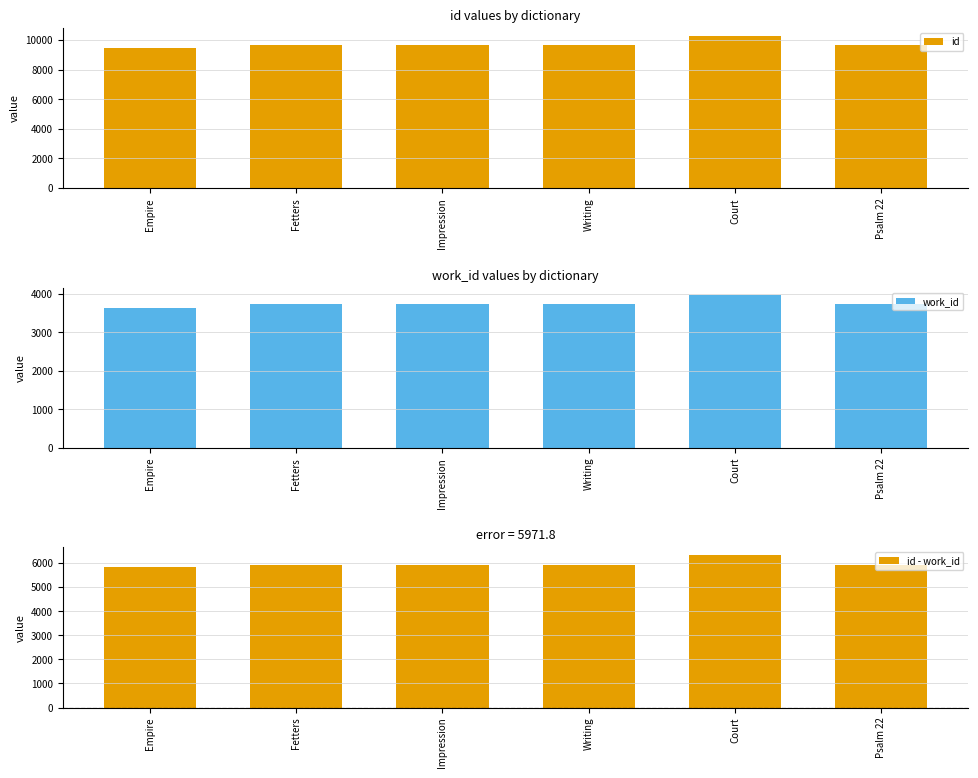

What is the difference between the maximum and minimum values in the work_id series?

325